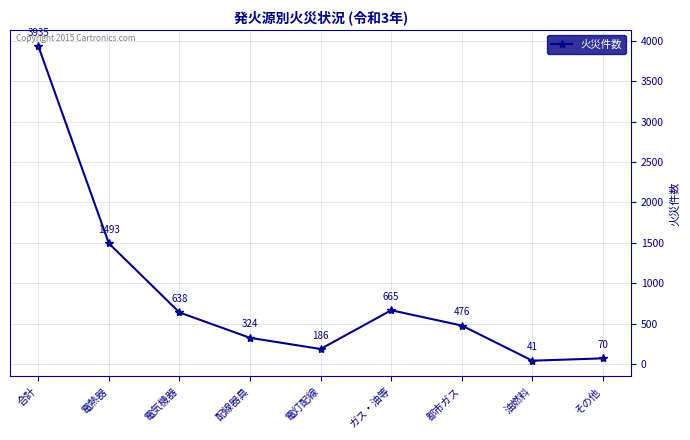

What is the label of the 5th point from the left?

電灯配線